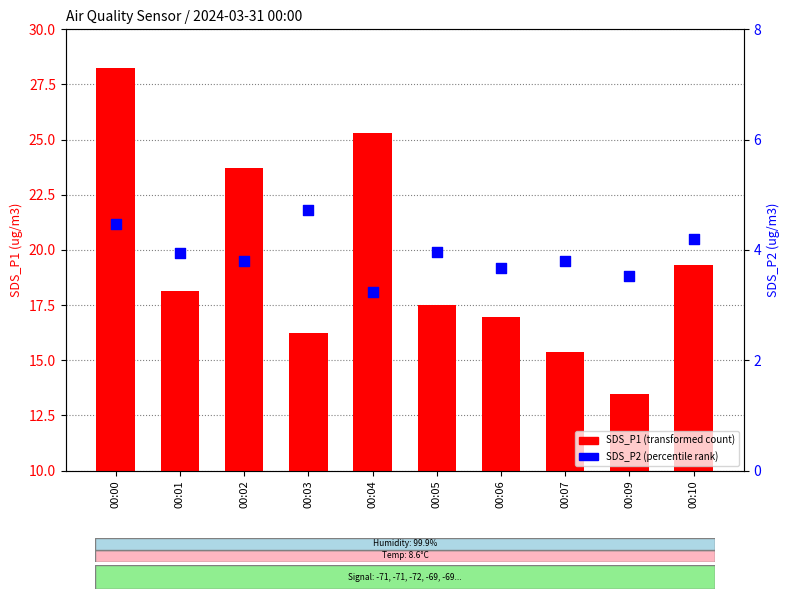

Which series has the largest Y range (max minus min)?

SDS_P1 (transformed count)